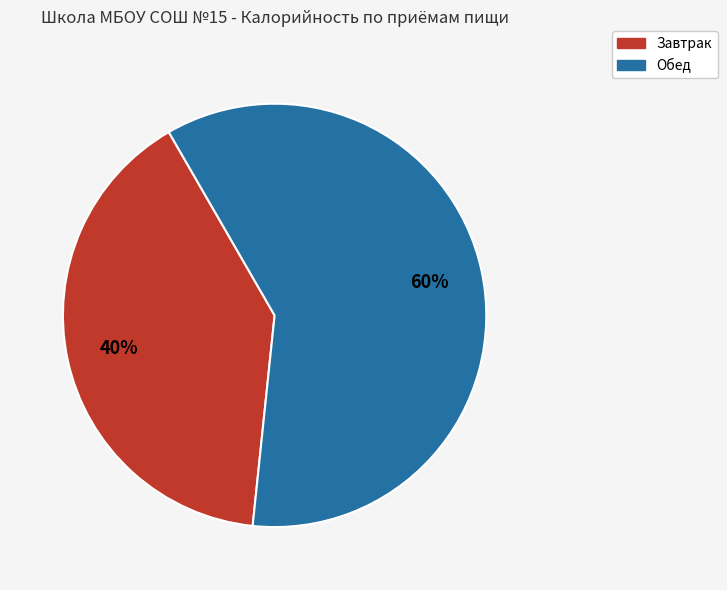

True or false: Завтрак accounts for 48% of the total.

False